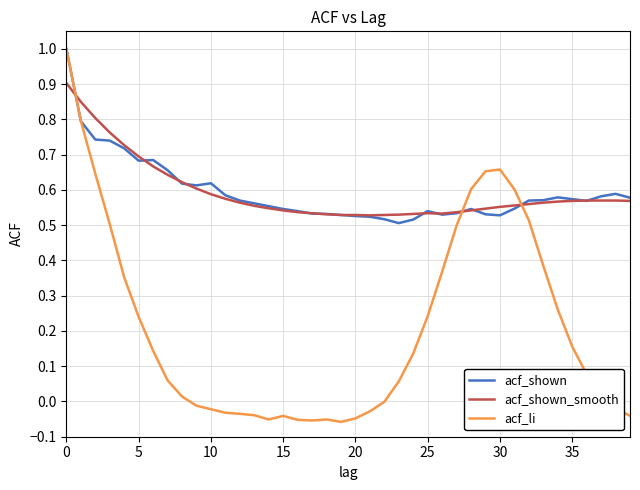

Which series has the widest spread of values?

acf_li